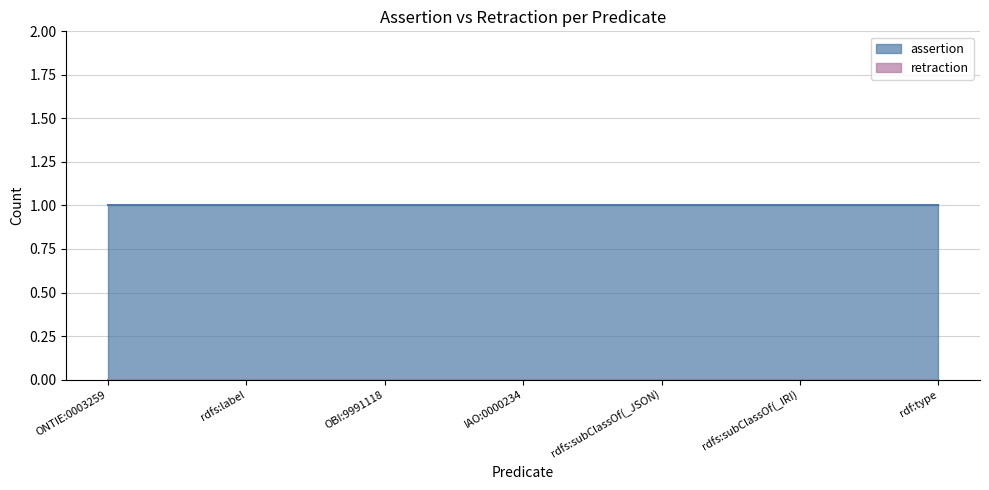

At which label is assertion closest to 1?

ONTIE:0003259